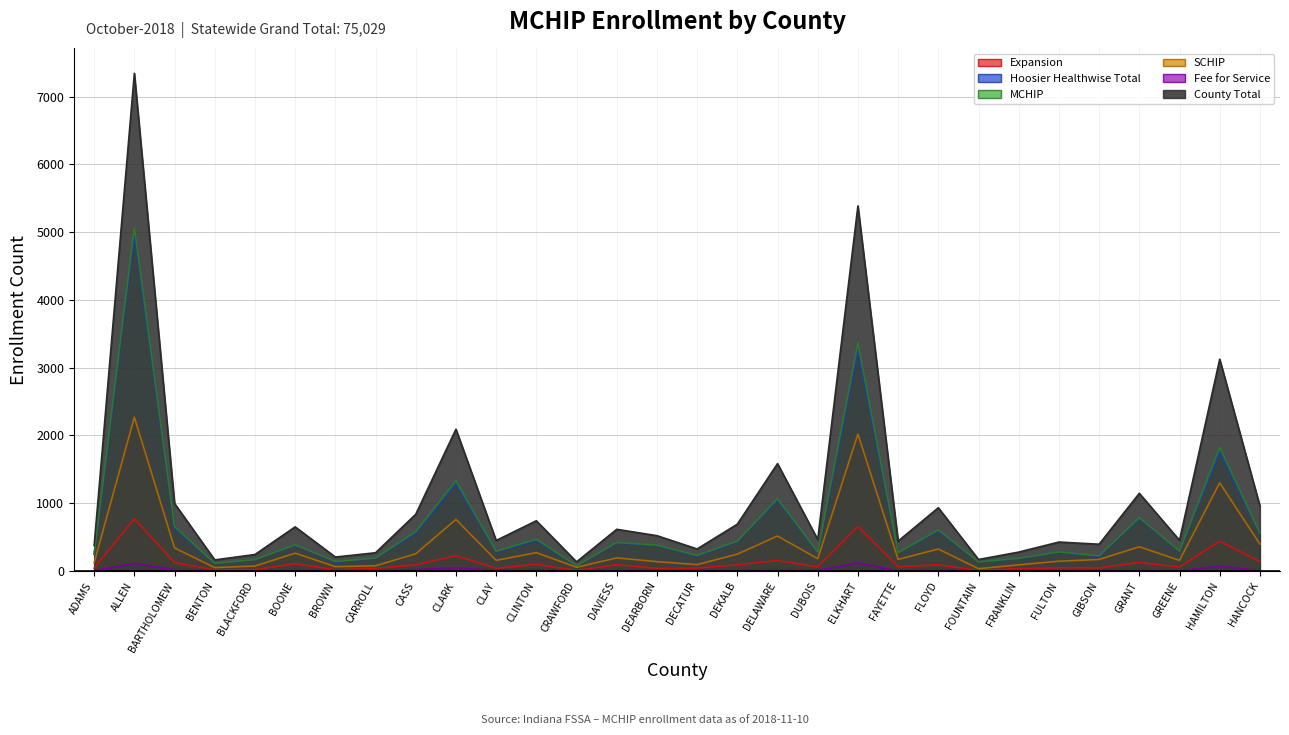

What is the average value of the Fee for Service series?

19